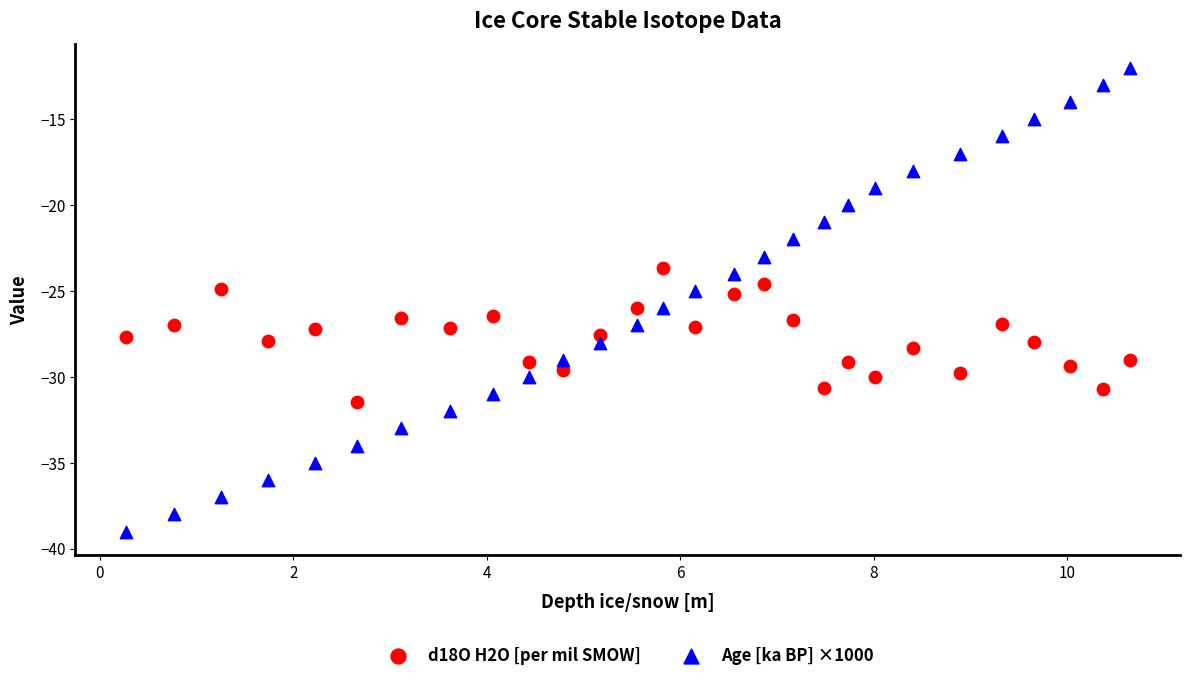

Which series contains the highest Y value?

Age [ka BP] ×1000